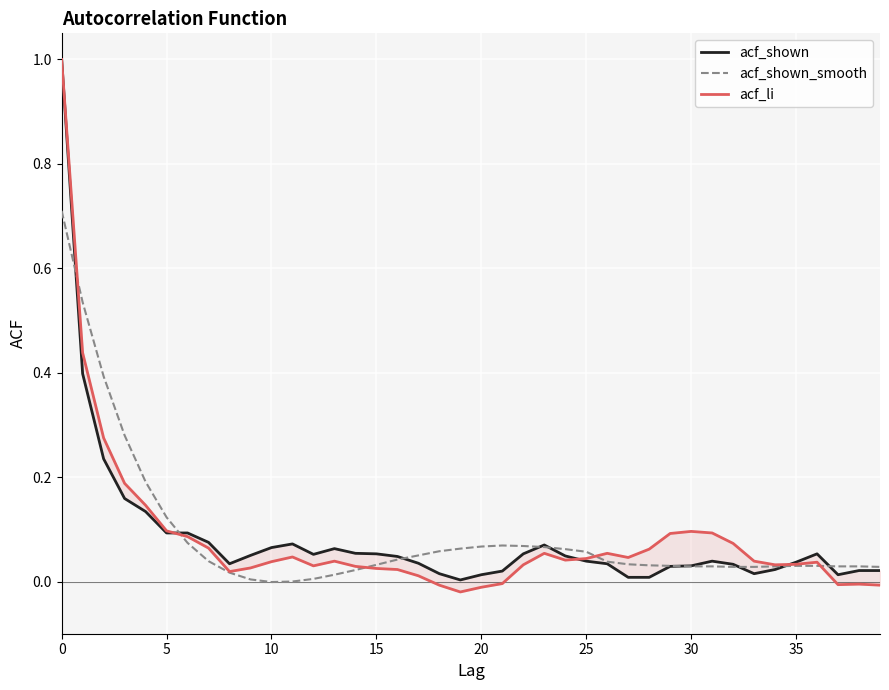

How many interior local peaks does the acf_li series have?

7